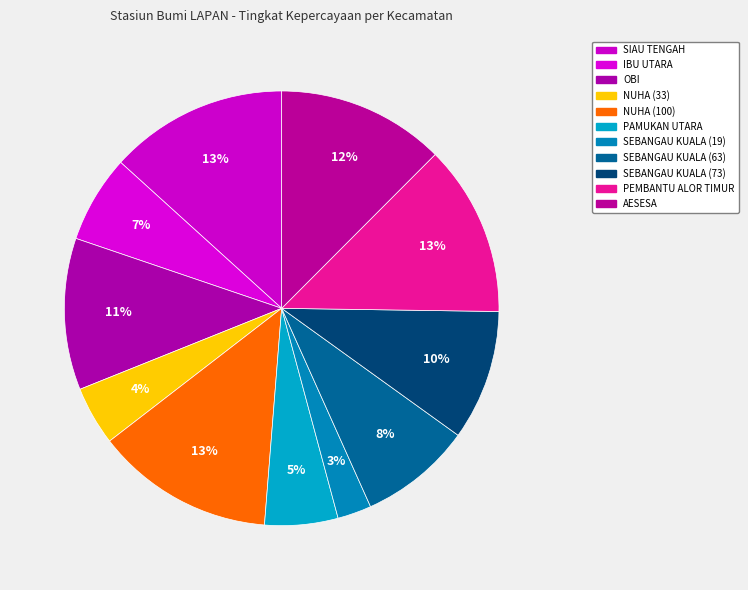

How many slices are in this pie chart?

11